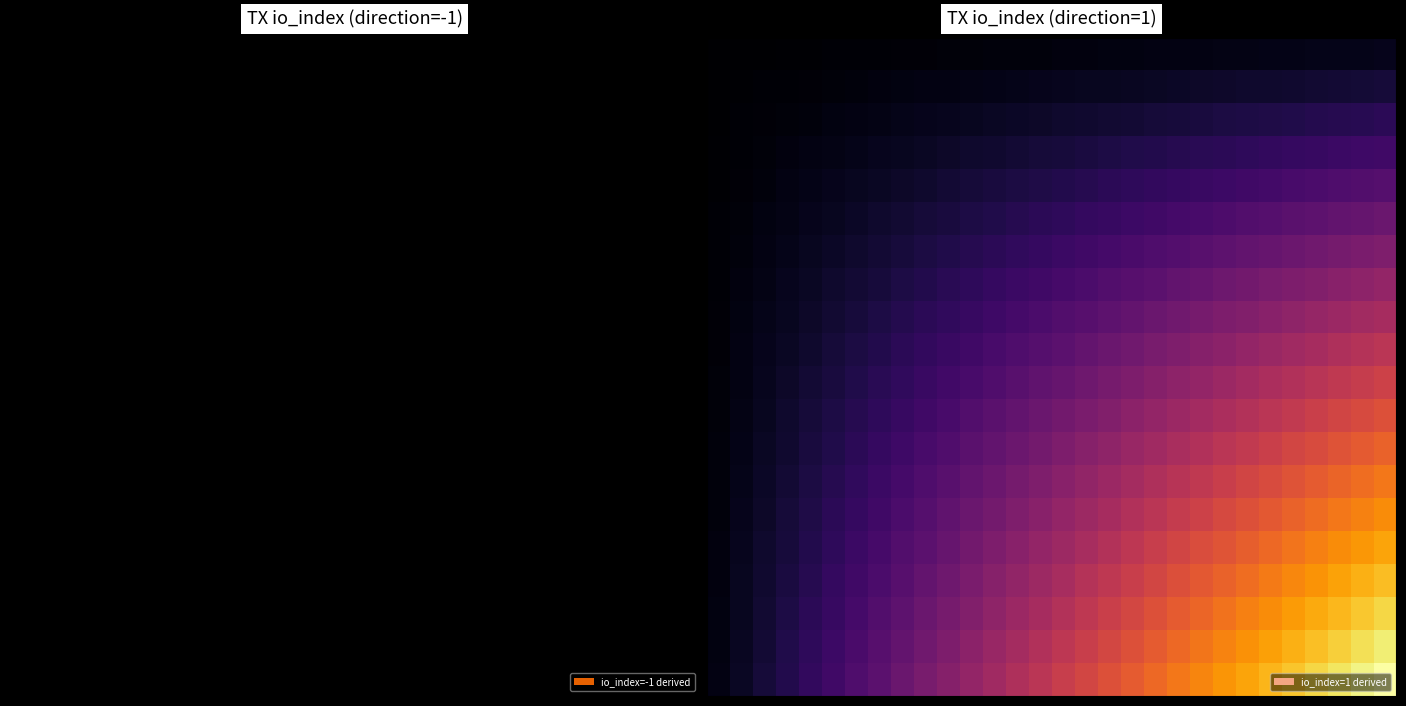

What is the maximum value shown in the chart?

1.0